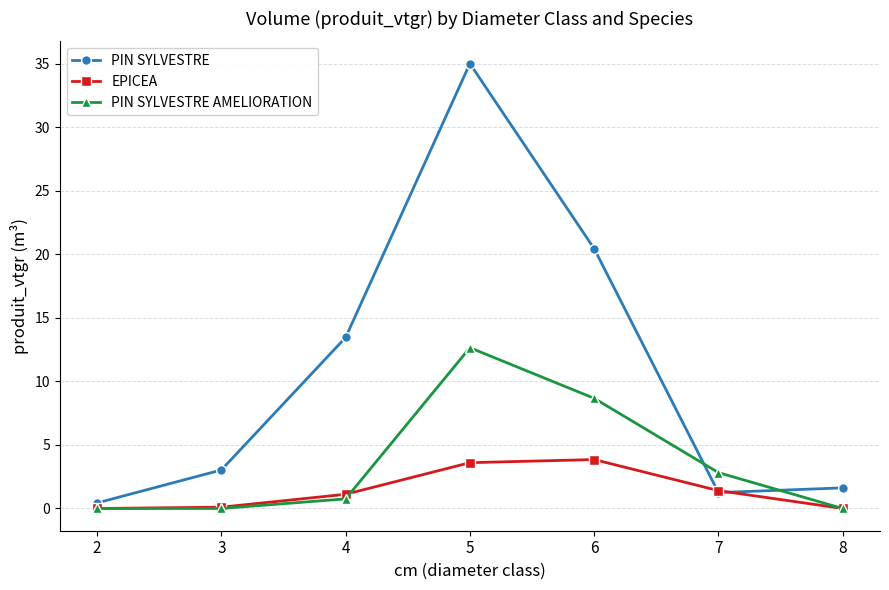

What is the maximum value shown in the chart?

35.0